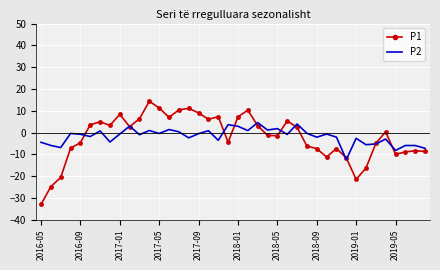

Which series has the widest spread of values?

P1